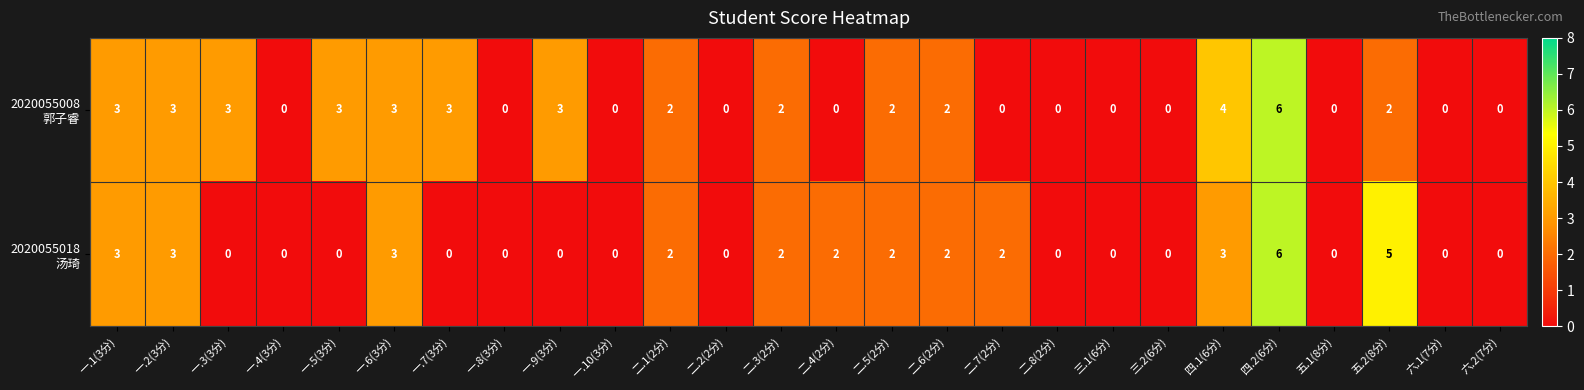

At which category is the sum across all series the highest?

四.2(6分)